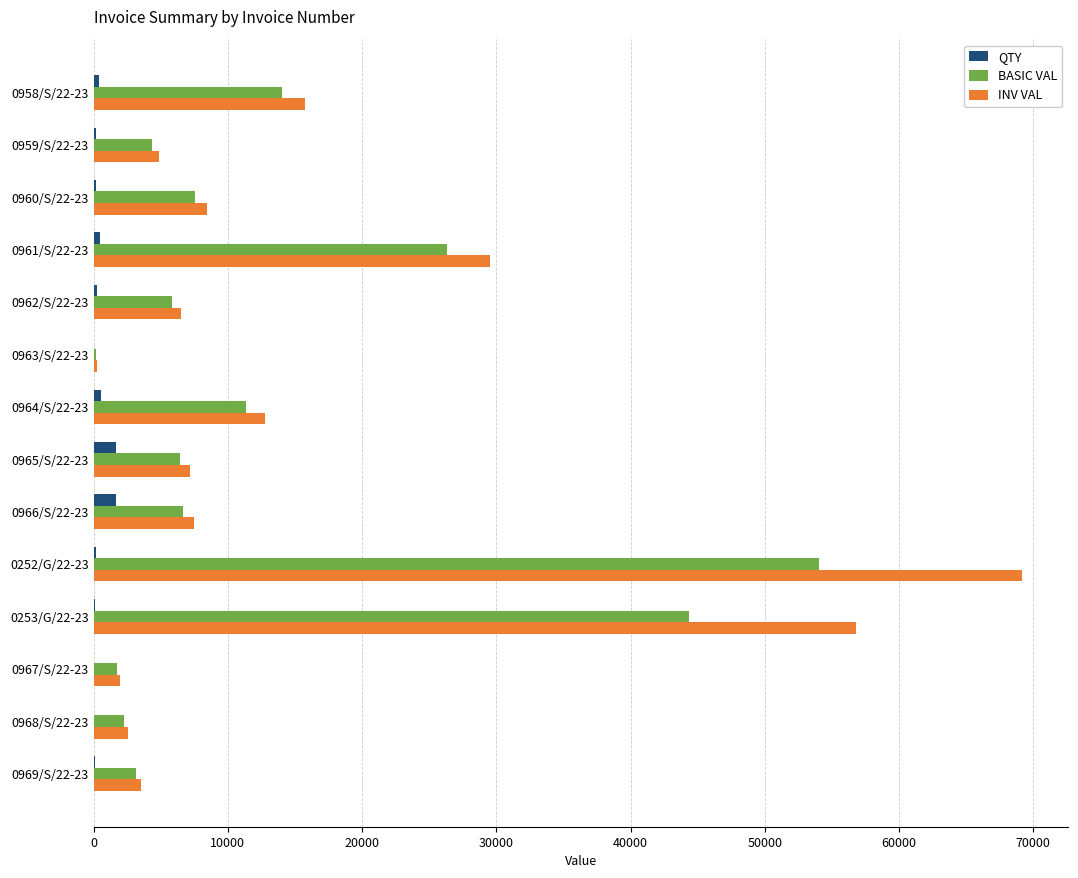

What is the maximum value for QTY?

1700.0